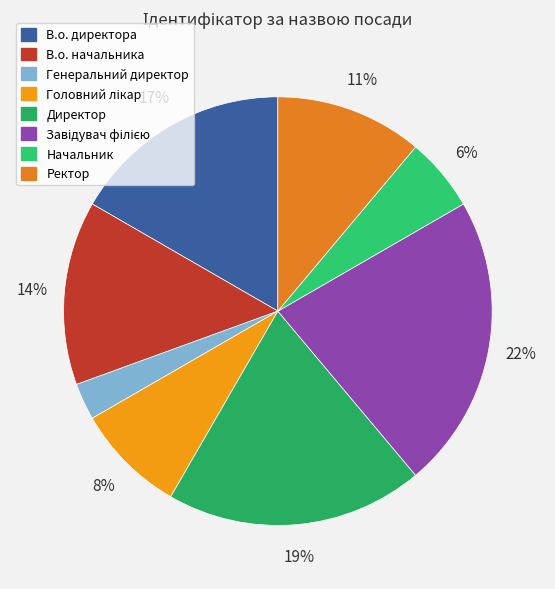

How many slices are in this pie chart?

8